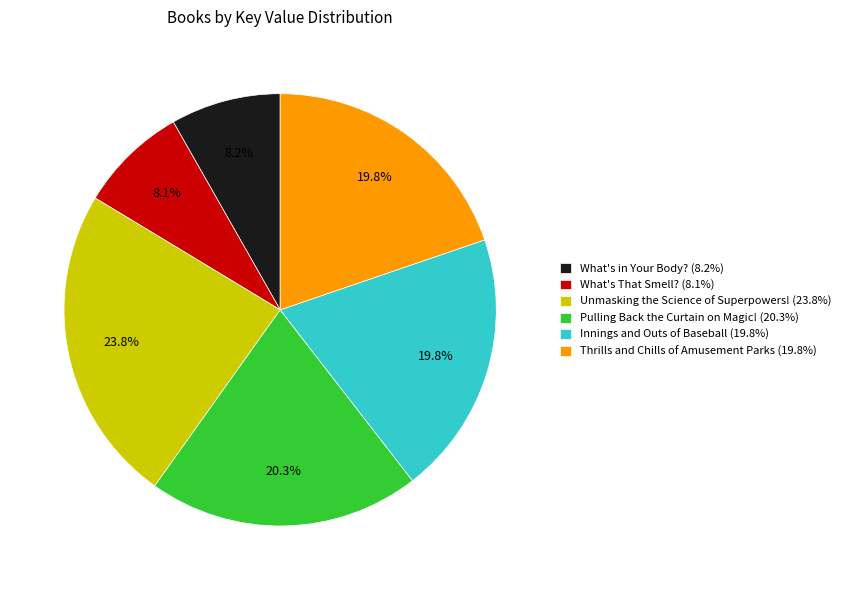

What percentage is NOT represented by Innings and Outs of Baseball?

80.2%